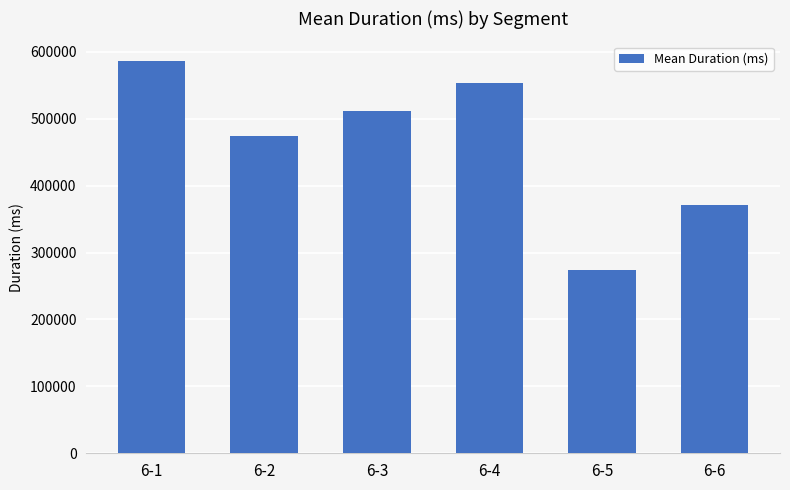

What is the sum of the values at 6-4 and 6-1?

1139688.9